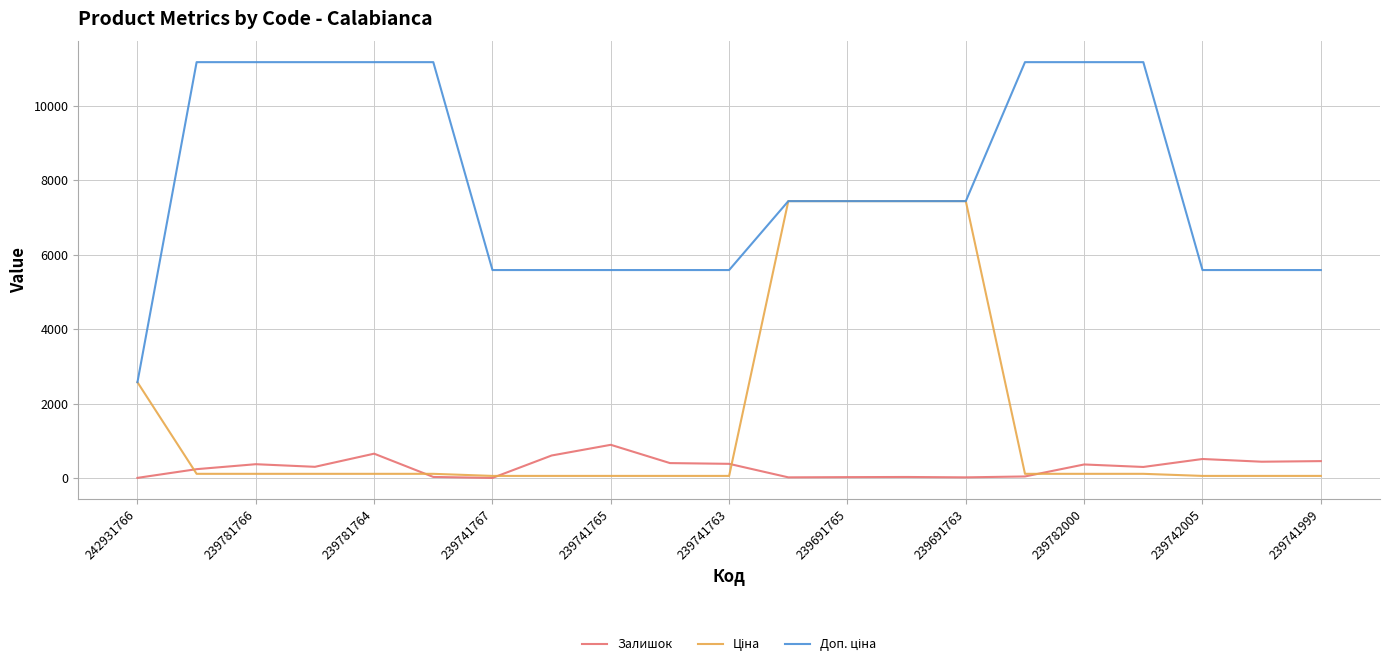

What is the maximum value shown in the chart?

11169.0